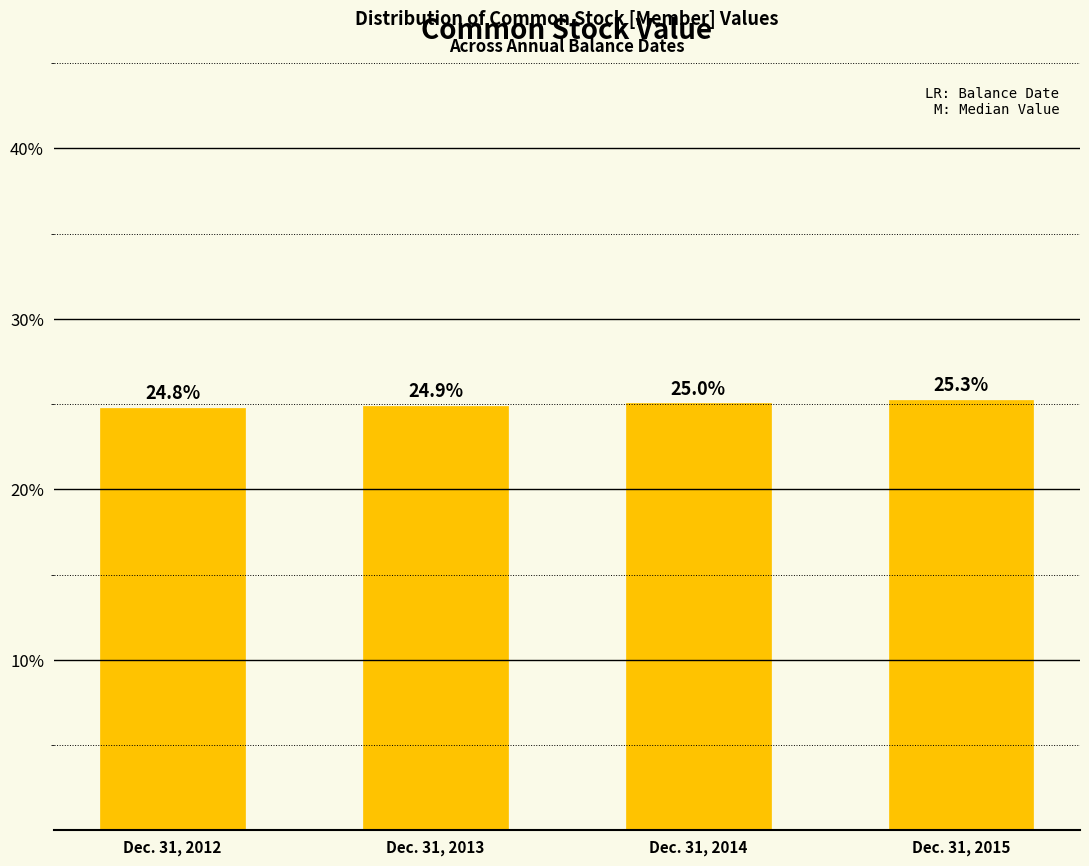

Reading left to right, extract all data points from this chart.

Dec. 31, 2012=24.8	Dec. 31, 2013=24.9	Dec. 31, 2014=25.0	Dec. 31, 2015=25.3